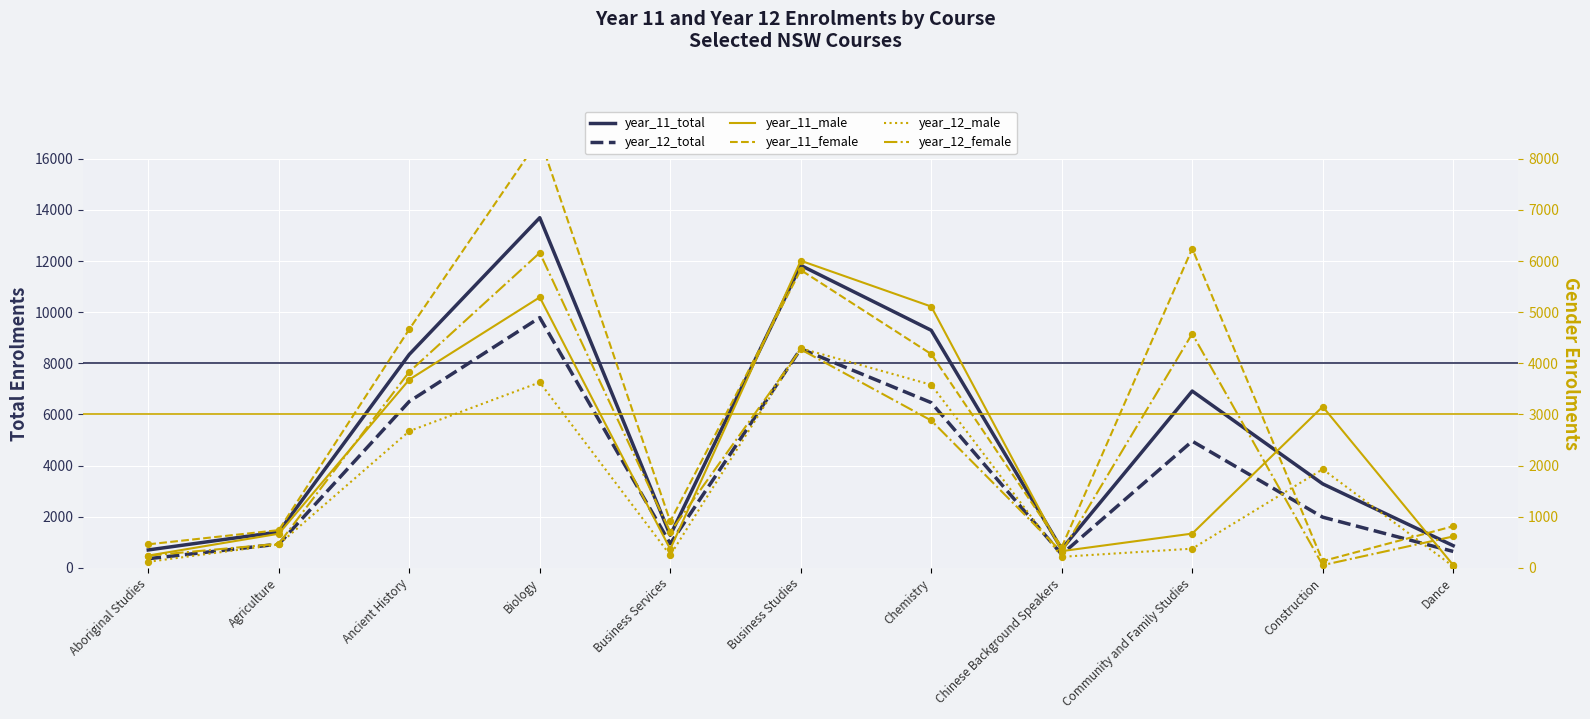

Which series has the largest Y range (max minus min)?

year_11_total